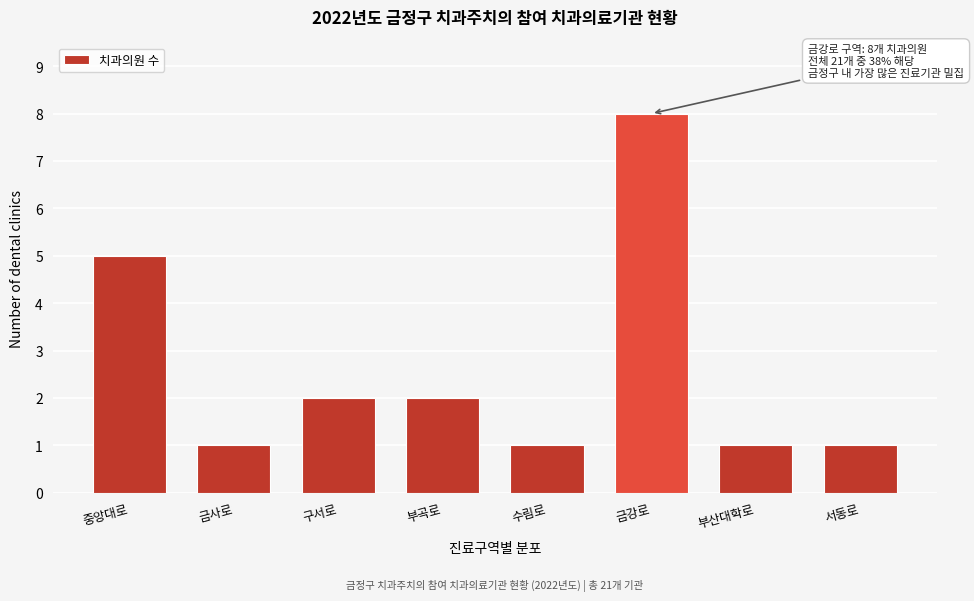

Reading left to right, transcribe all the data shown in this chart.

5	1	2	2	1	8	1	1